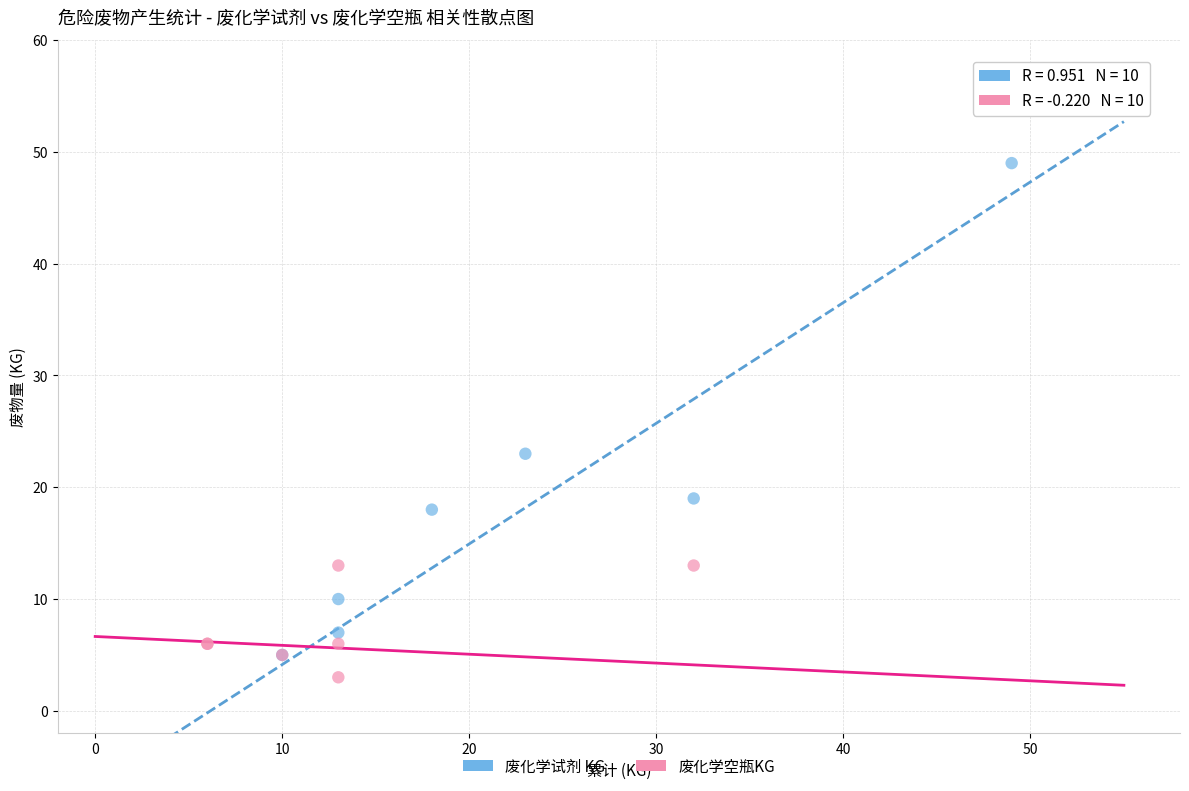

Which series contains the highest Y value?

废化学试剂 KG